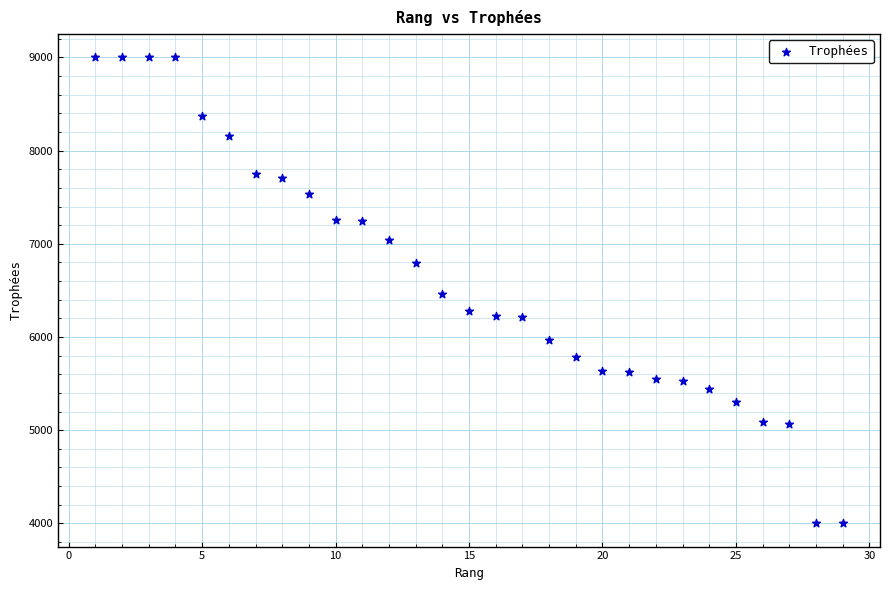

What is the range of Y values (max minus min)?

4999